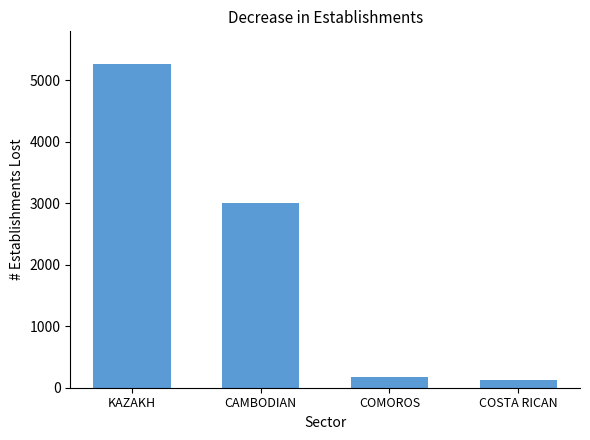

Does the chart contain stacked bars?

No